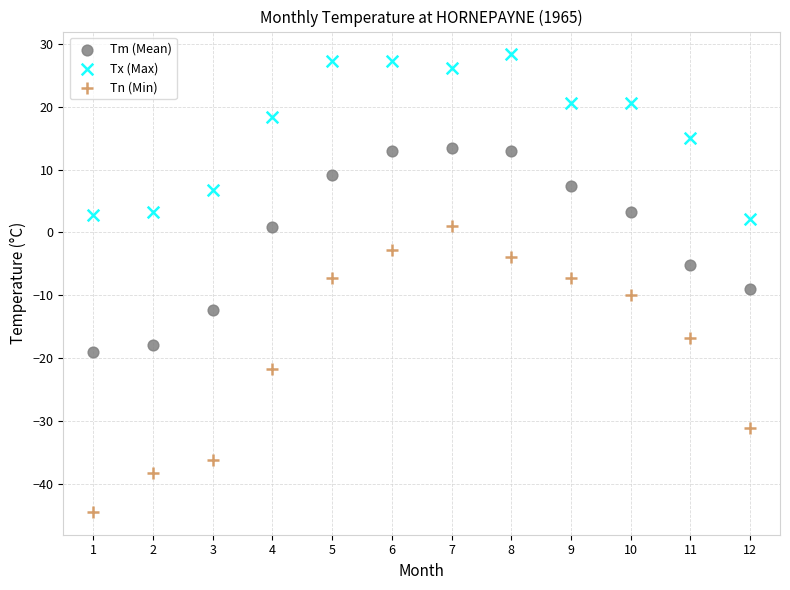

Across all data points, what is the range of X values (max minus min)?

11.0